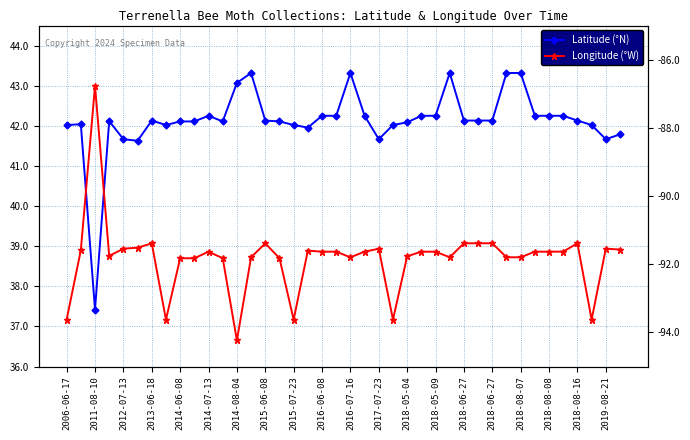

How many lines are shown in the chart?

2